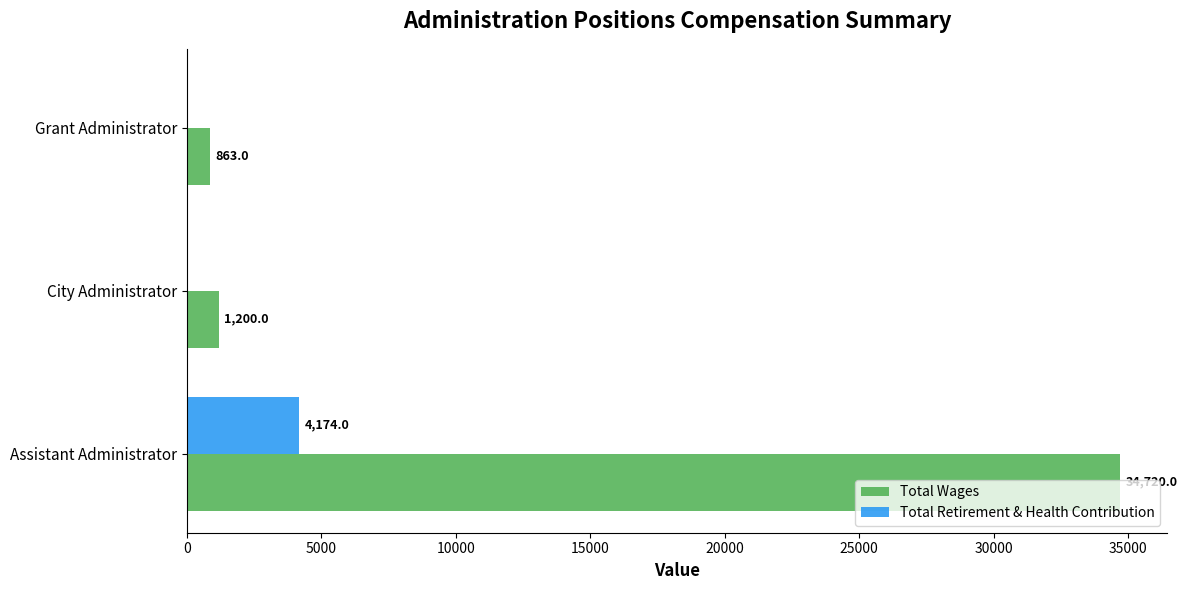

What is the greatest value displayed?

34720